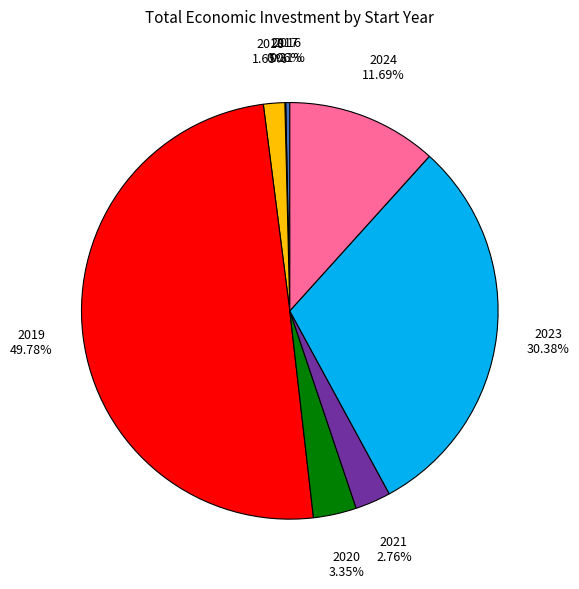

Is 2021 the majority of the pie?

No